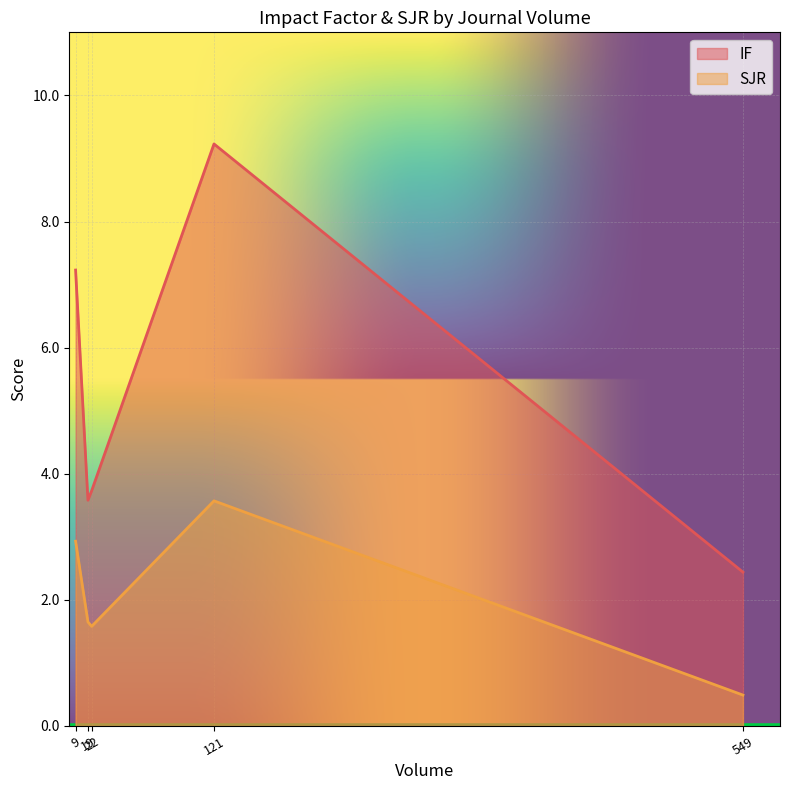

Is it true that IF equals 7.2 at 9?

True